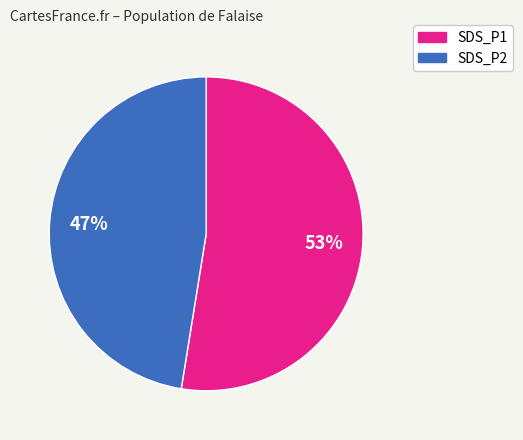

Which category has the smallest portion of the pie?

SDS_P2